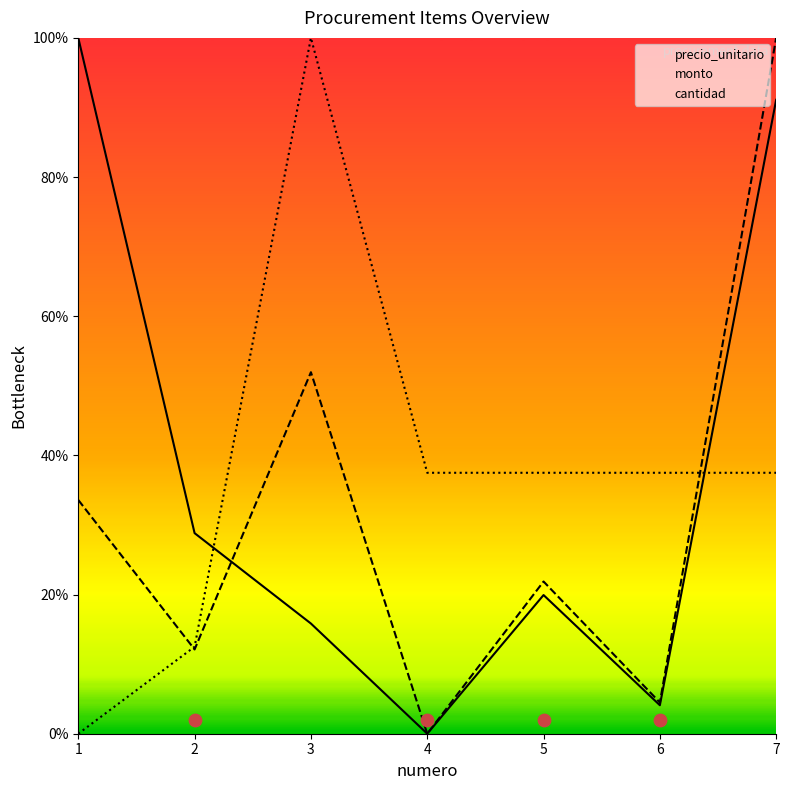

At which category is the sum across all series the highest?

7